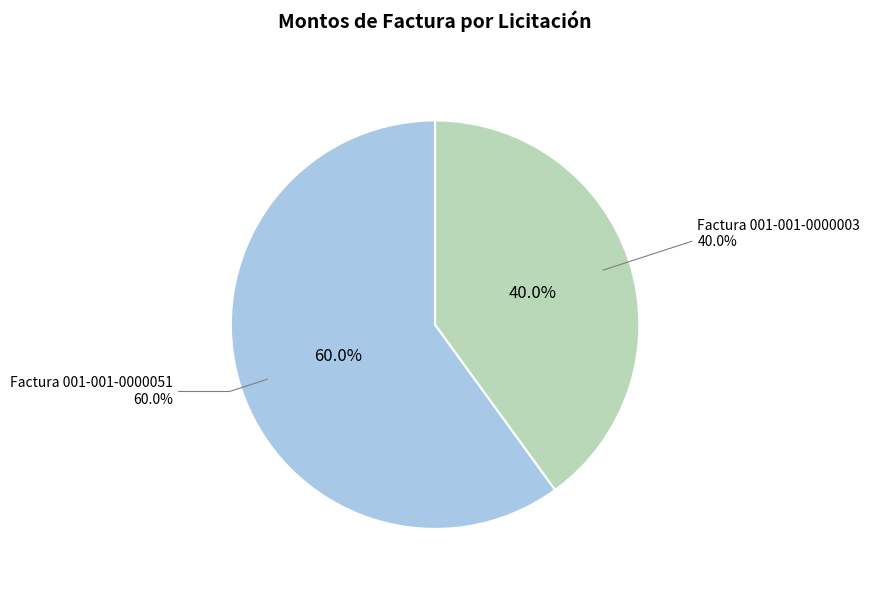

How many segments does this pie chart have?

2